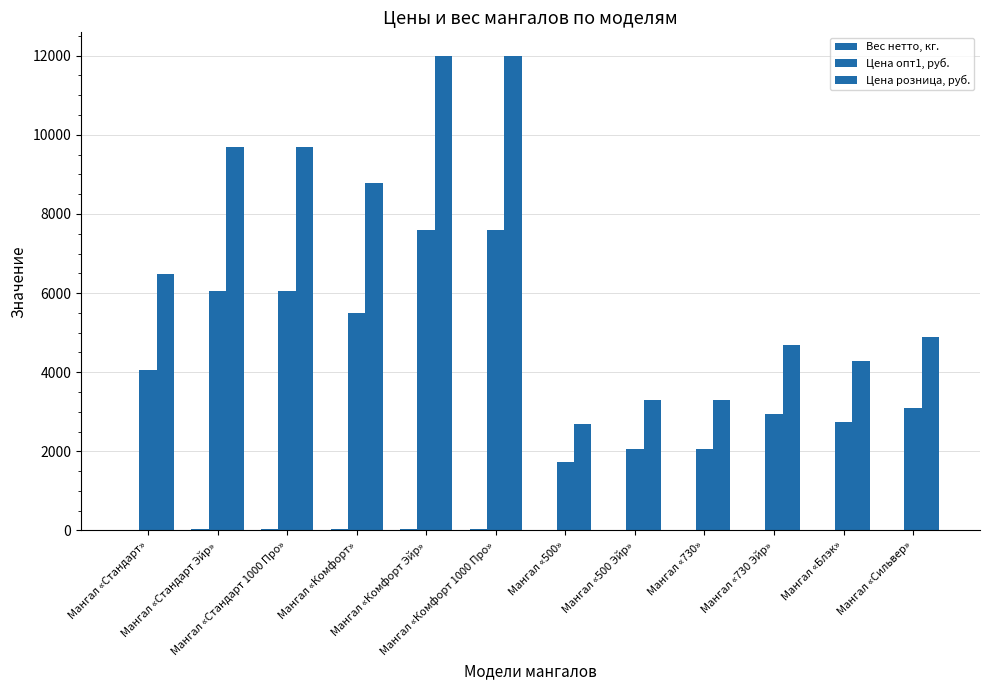

What is the difference between the Цена опт1, руб. values at Мангал «Стандарт» and Мангал «Комфорт»?

1430.0